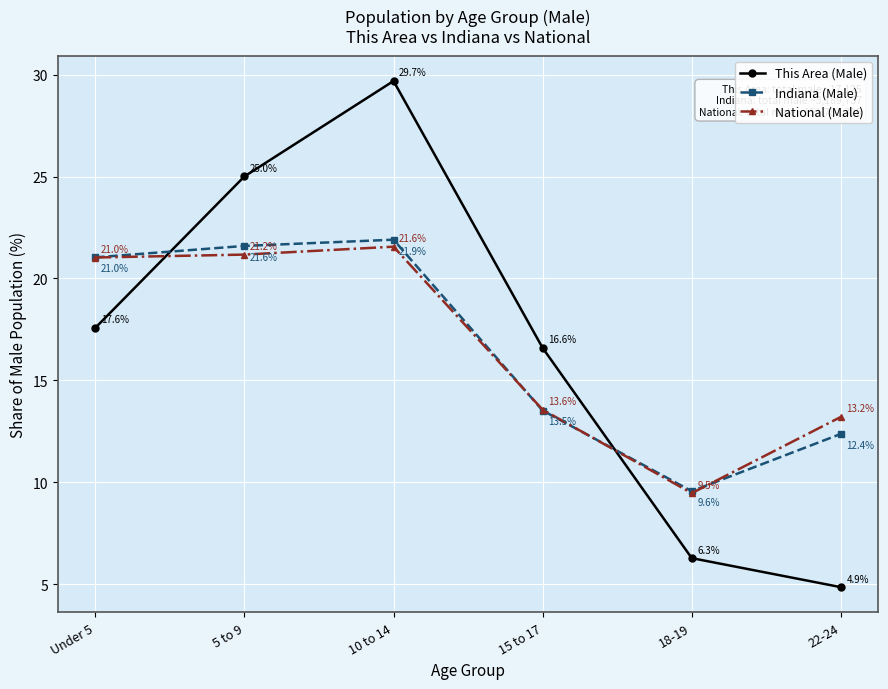

Reading left to right, transcribe all the data shown in this chart.

This Area (Male): 17.6	25.0	29.7	16.6	6.3	4.9
Indiana (Male): 21.0	21.6	21.9	13.5	9.6	12.4
National (Male): 21.0	21.2	21.6	13.6	9.5	13.2